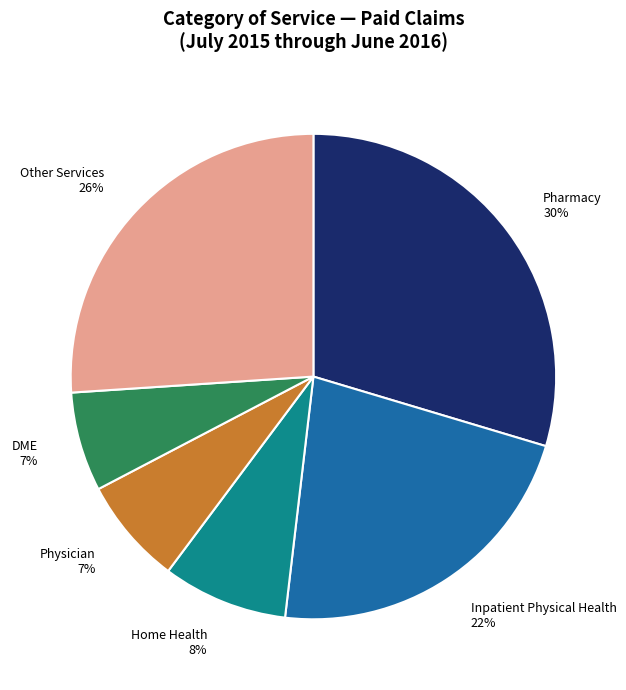

Count the number of slices in the pie.

6